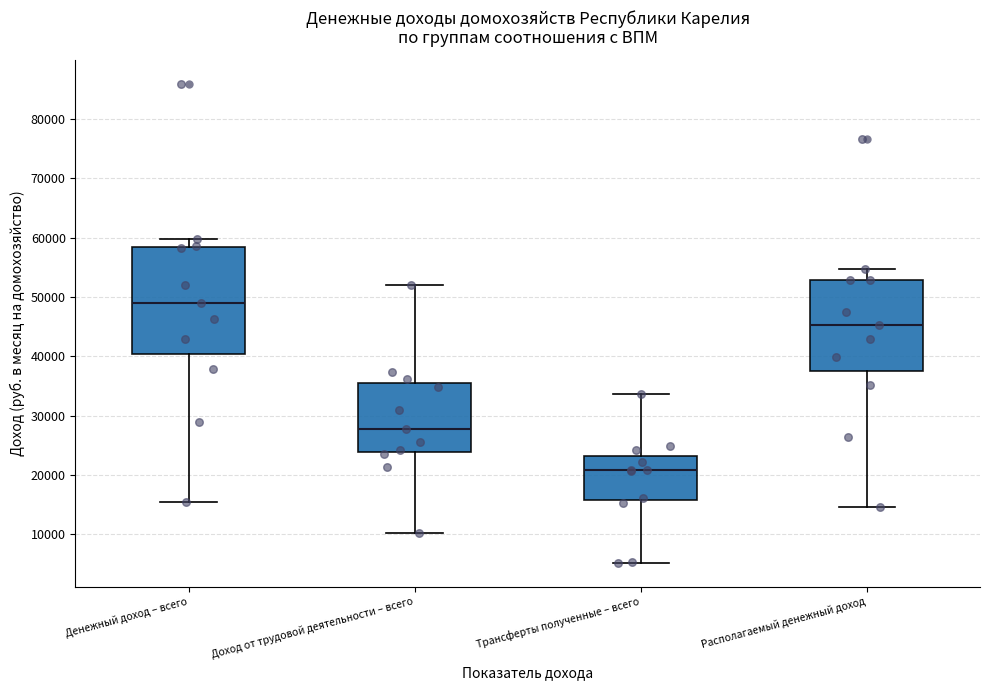

Reading left to right, read every box against the y-axis: the position of its median line, the range the box covers, and the ends of its whiskers. The values are not printed on the chart, so give them approximately, as read against the axis.

Денежный доход – всего: median 49000, box 40000 to 58000, whiskers 15000 to 60000
Доход от трудовой деятельности – всего: median 28000, box 24000 to 35000, whiskers 10000 to 52000
Трансферты полученные – всего: median 21000, box 16000 to 23000, whiskers 5000 to 34000
Располагаемый денежный доход: median 45000, box 37000 to 53000, whiskers 15000 to 55000